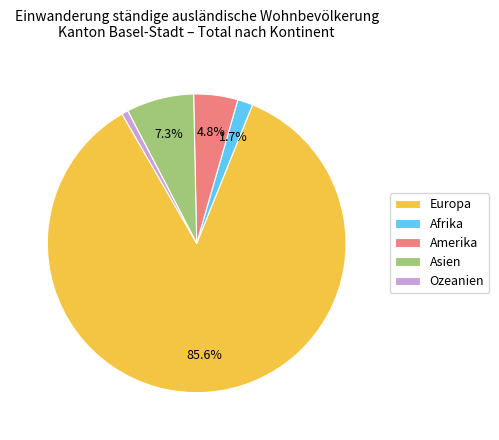

Count the number of slices in the pie.

5